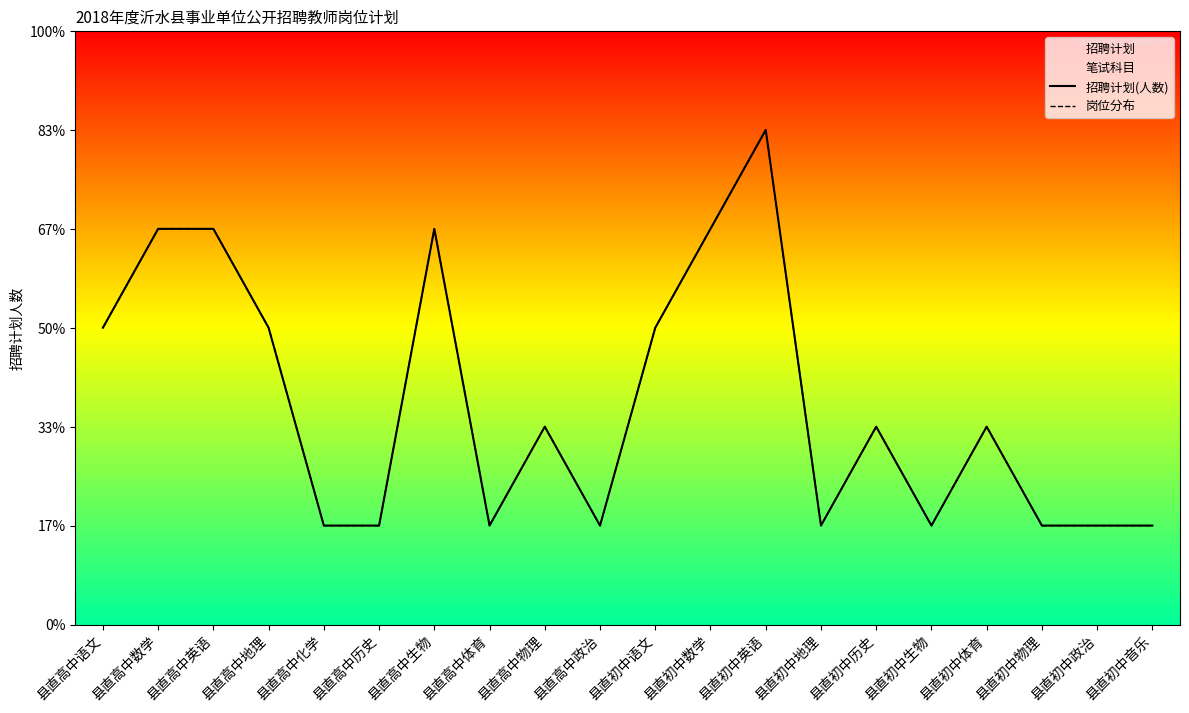

At which category does 岗位分布 reach its first local valley?

县直高中体育